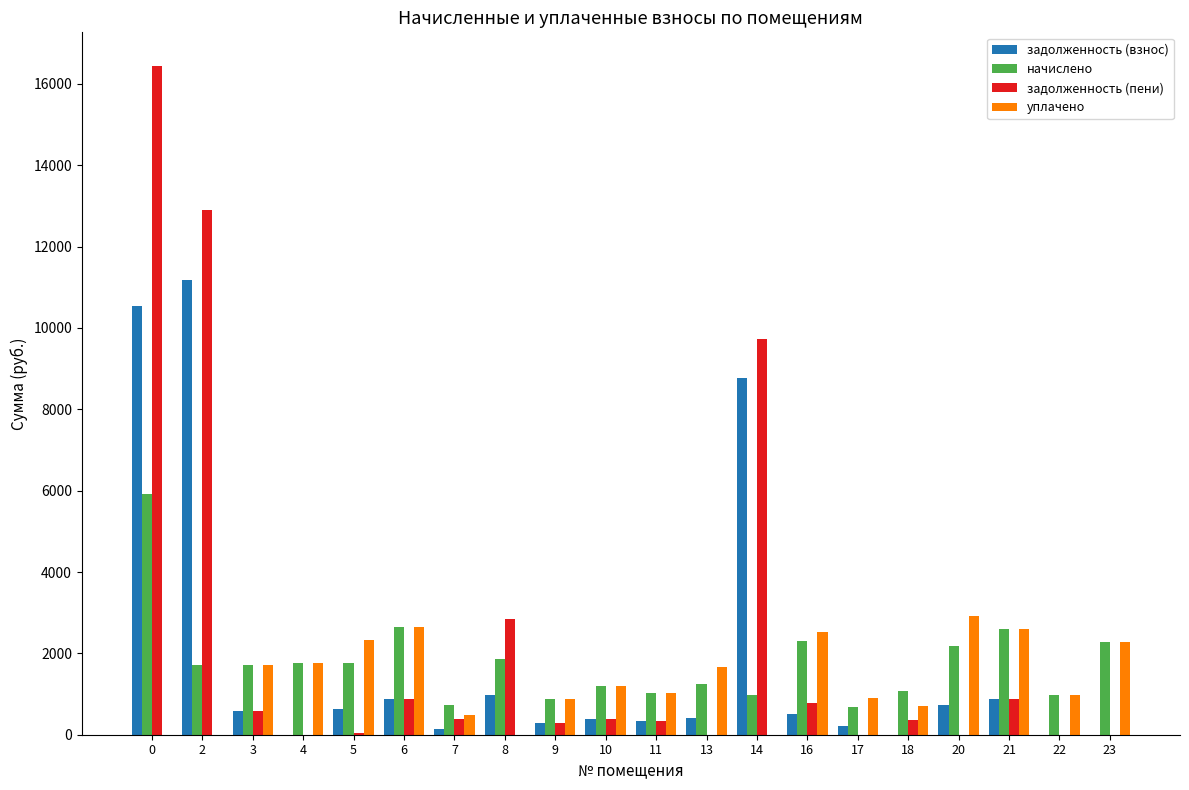

What is the sum of the начислено values at 18 and 20?

3246.2